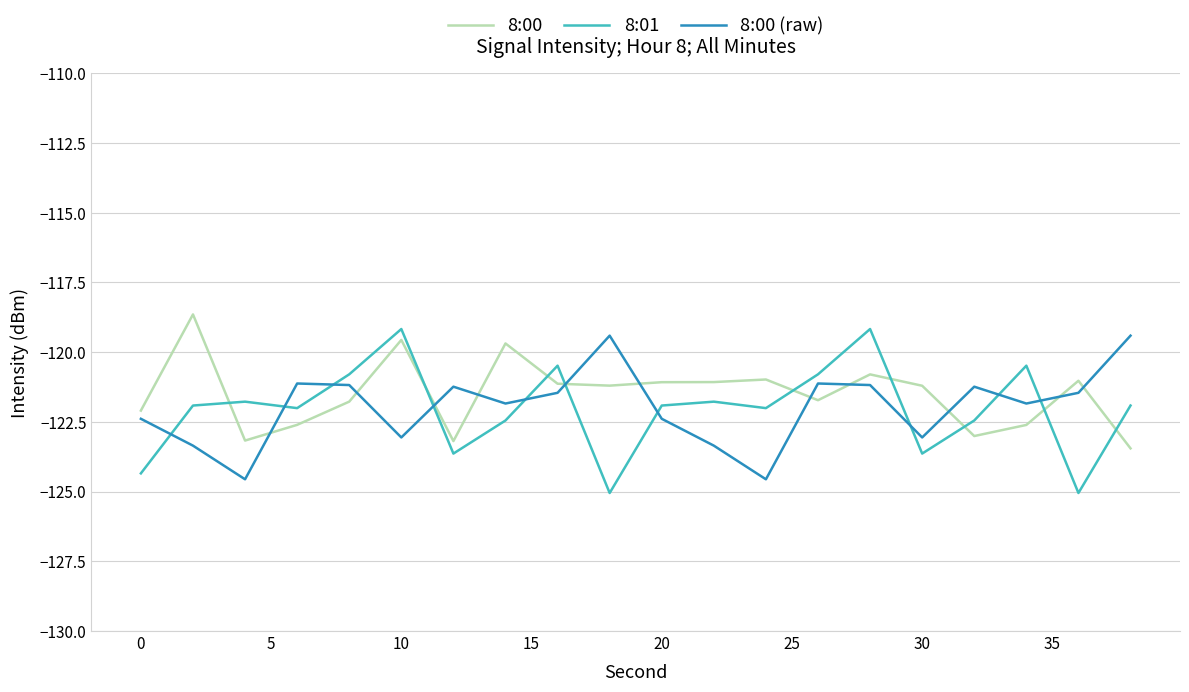

Rank the series by their maximum value, from lowest to highest.

8:00 (raw), 8:01, 8:00